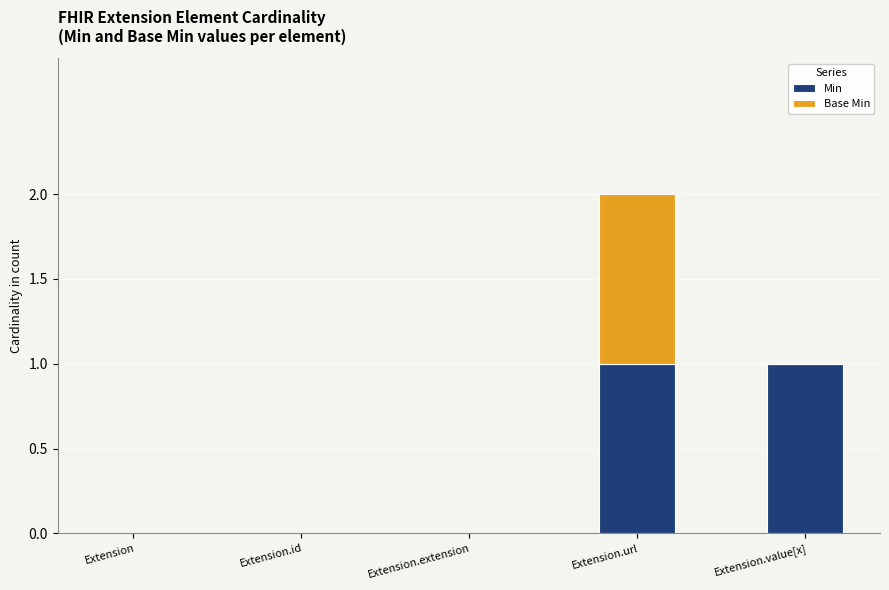

True or false: Min has a value of -1 at Extension.extension.

False